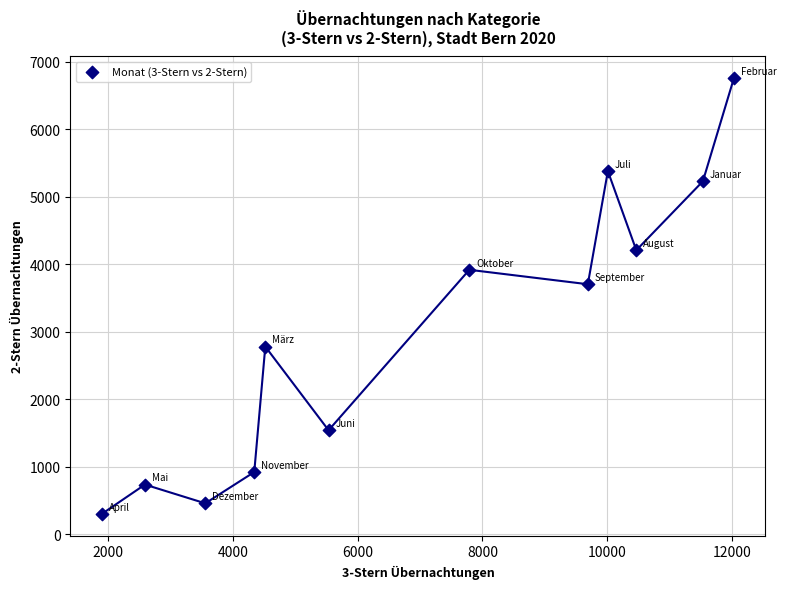

What Y value in the scatter plot is closest to 3529?

3704